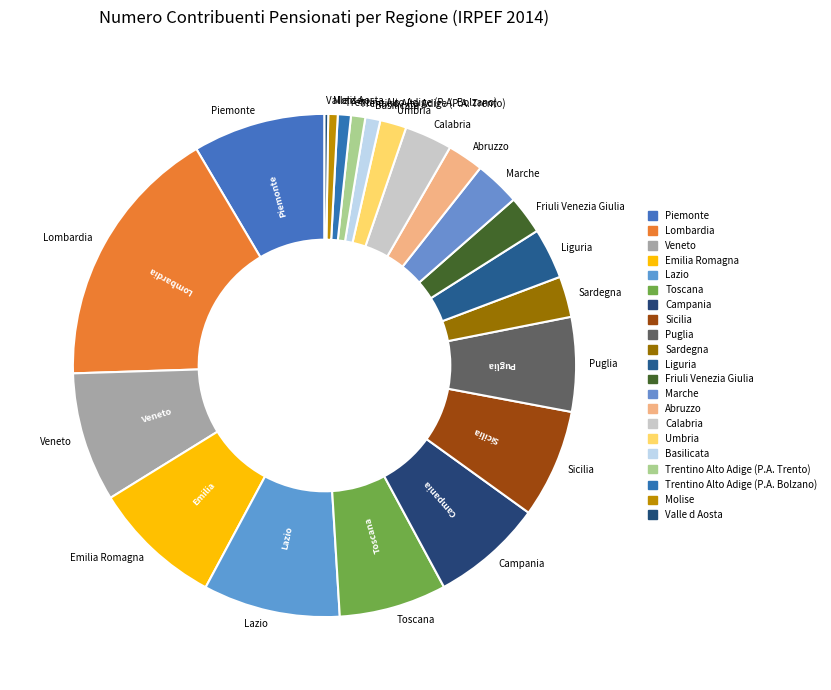

Is there any slice that represents more than half of the pie?

No